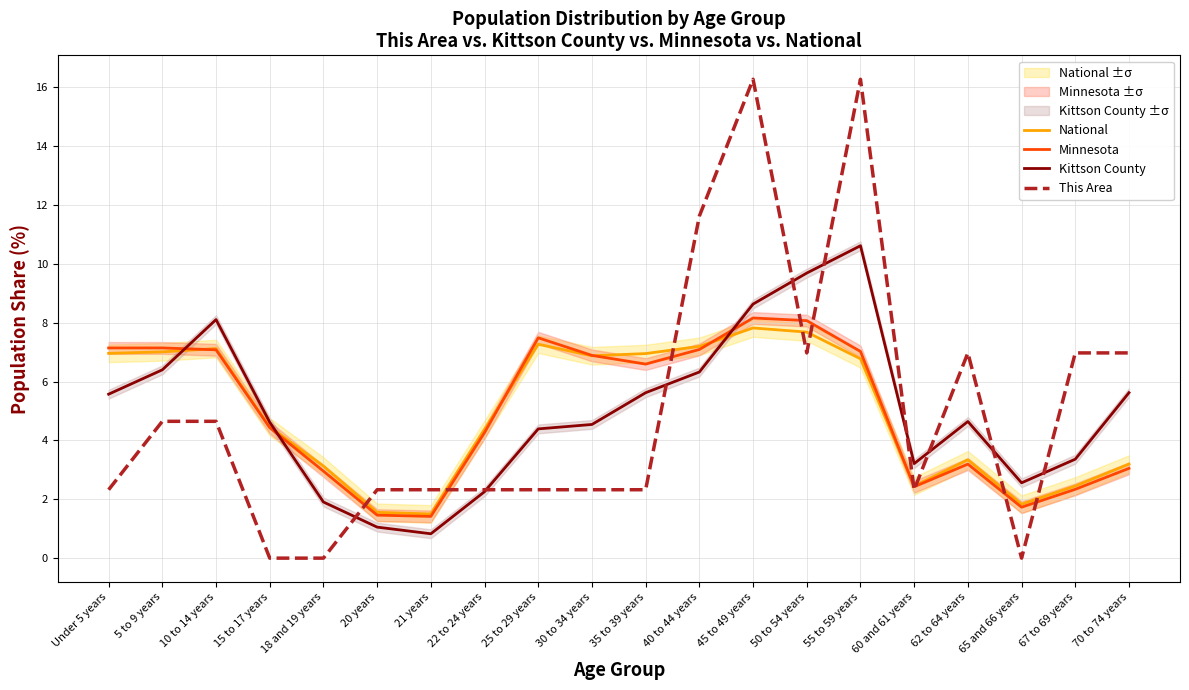

How many positive values does the This Area series have?

17